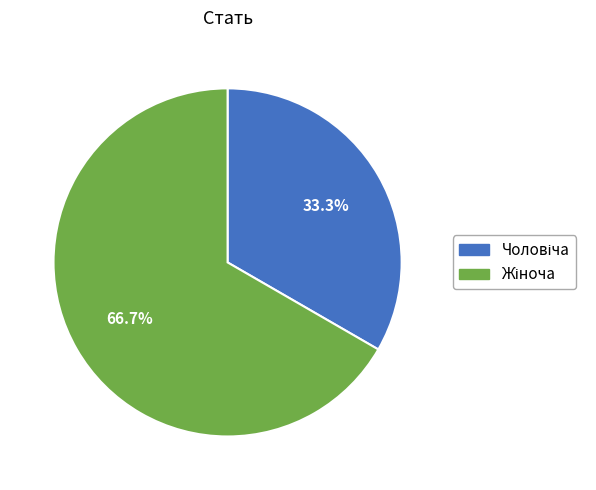

Is there any slice that represents more than half of the pie?

Yes